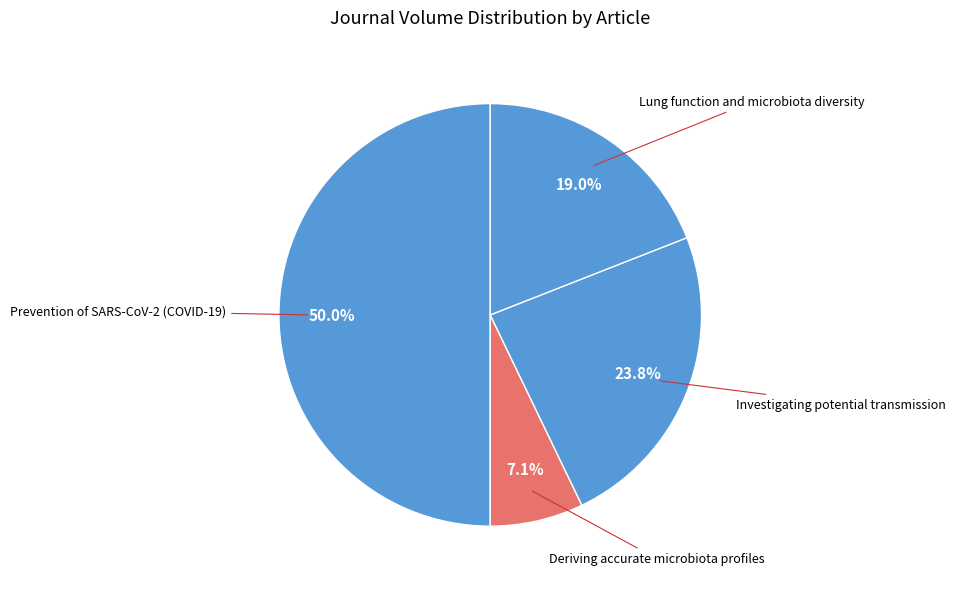

How many segments does this pie chart have?

4